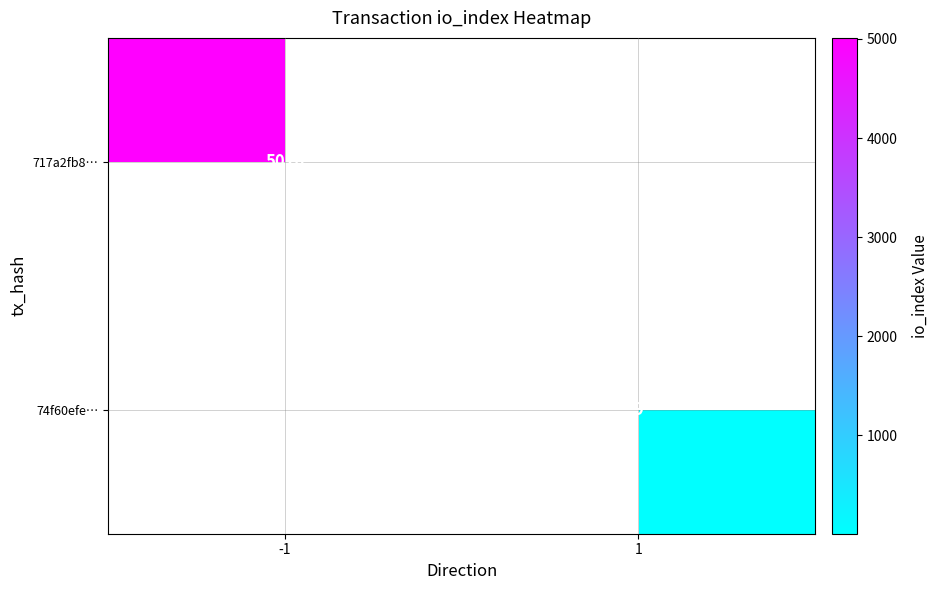

The value of 74f60efe… at 1 is 12. True or false?

False